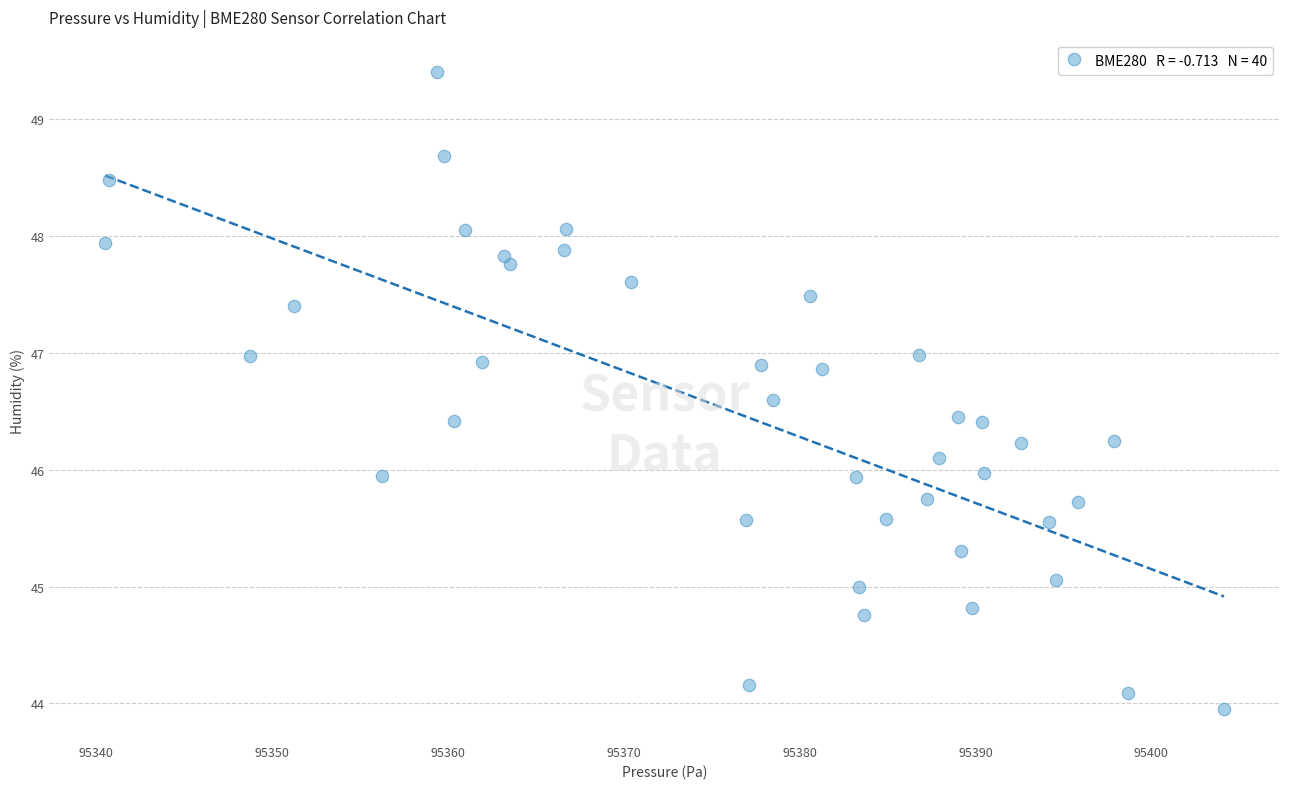

What is the range of Y values (max minus min)?

5.5